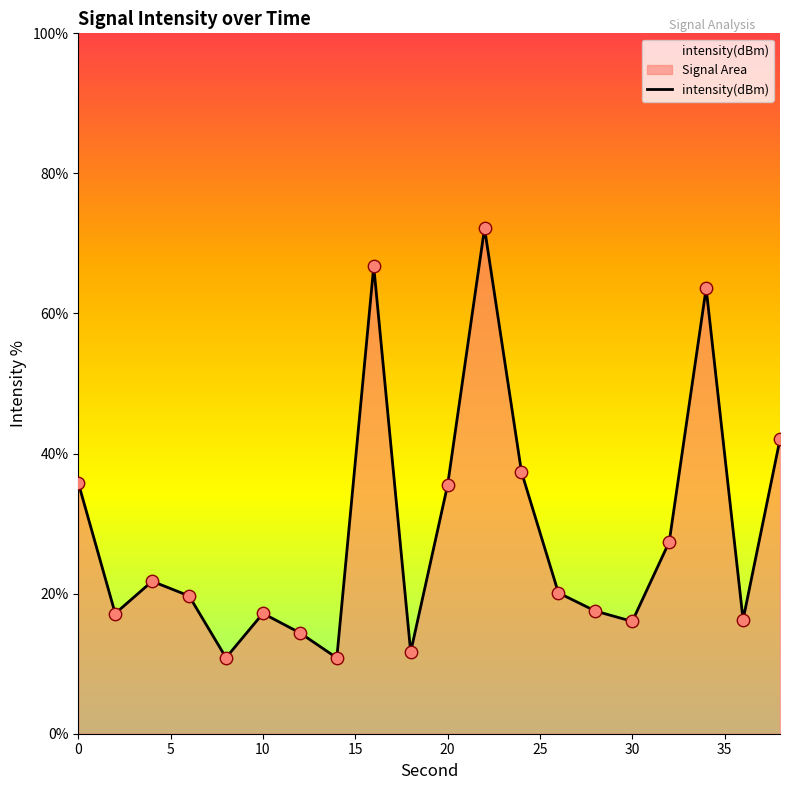

What is the minimum value shown in the chart?

10.8